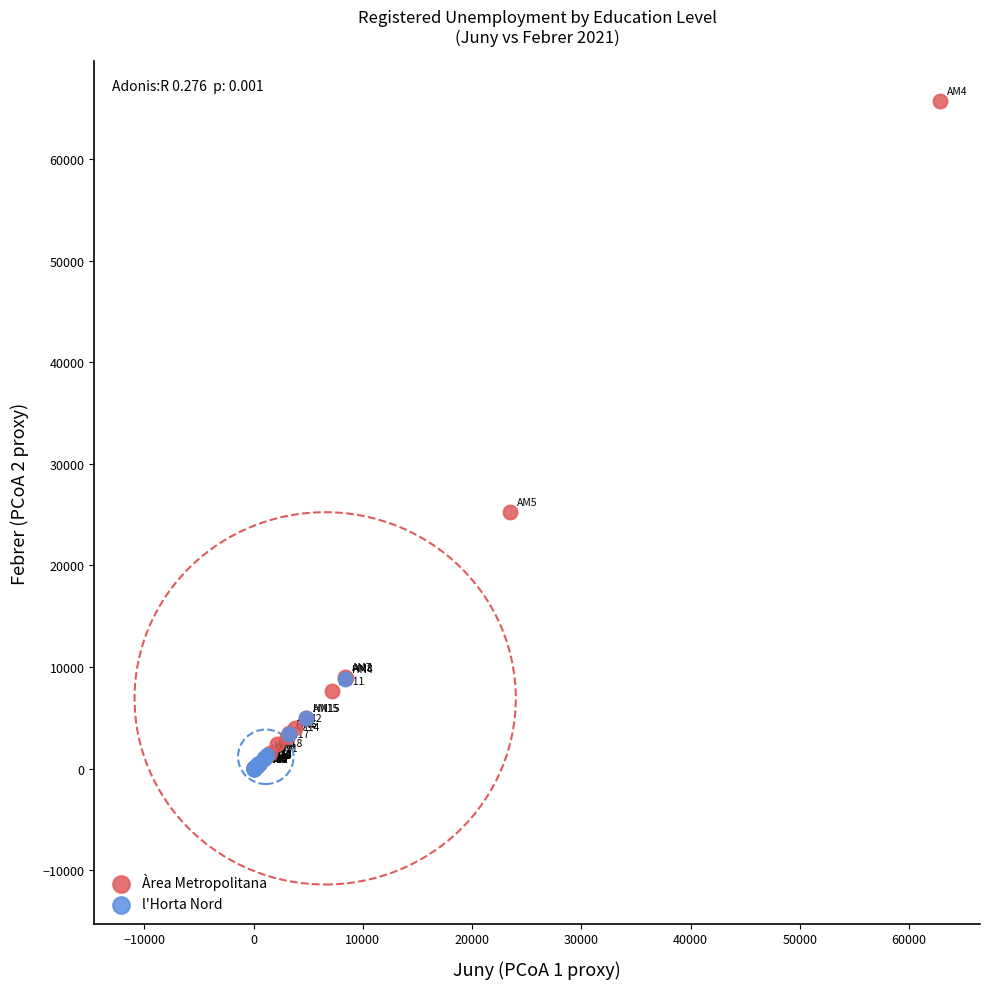

Which series contains the highest Y value?

Àrea Metropolitana